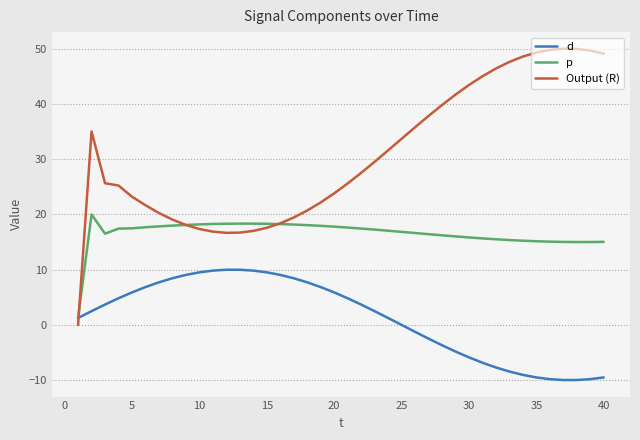

What is the maximum value for Output (R)?

50.0